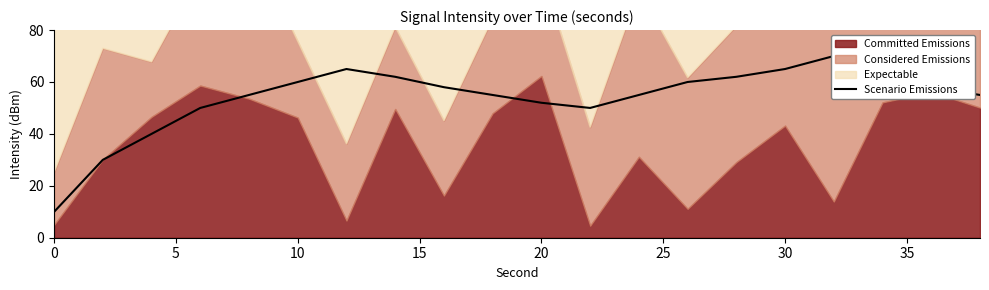

True or false: the data has more than 2 interior local peaks.

False